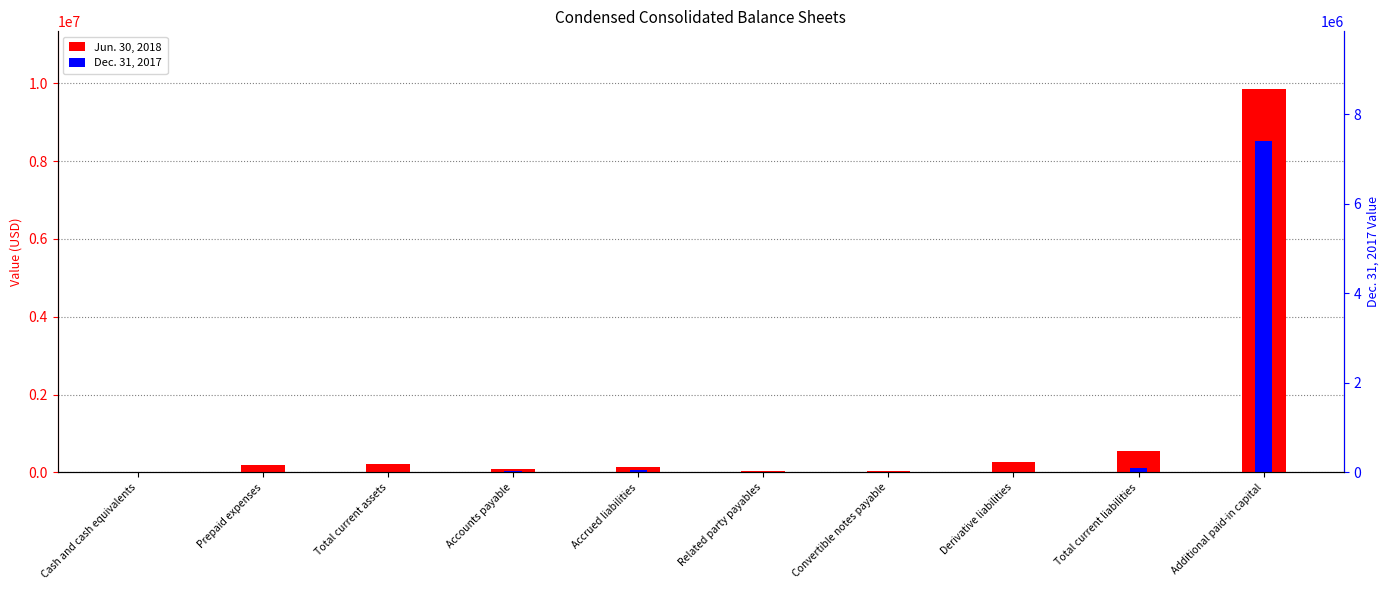

What is the sum of the Jun. 30, 2018 values at Accrued liabilities and Cash and cash equivalents?

157366